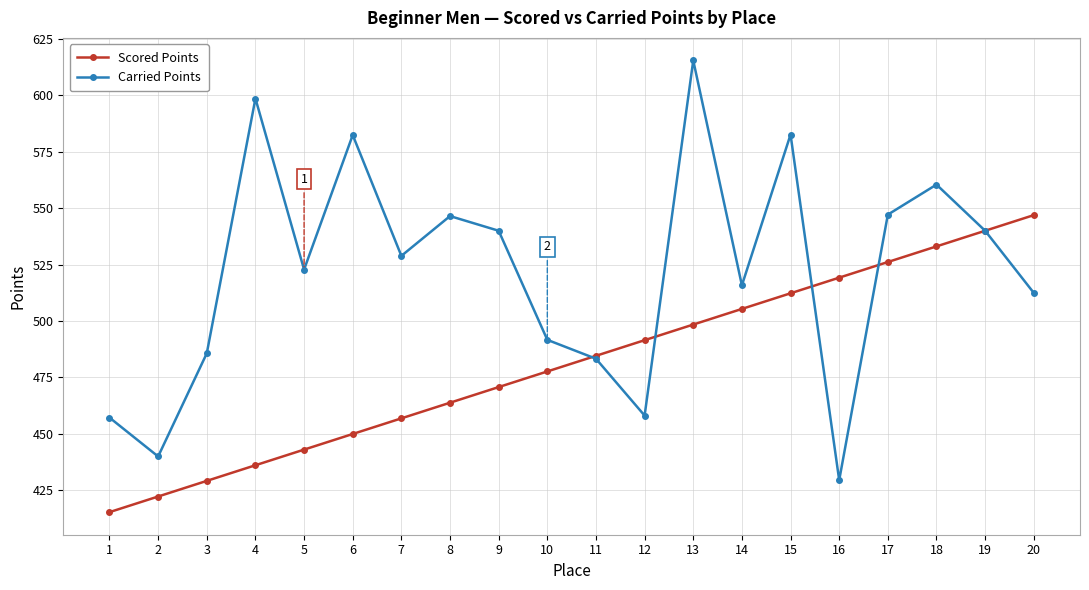

Does the chart display data point markers on the line(s)?

Yes